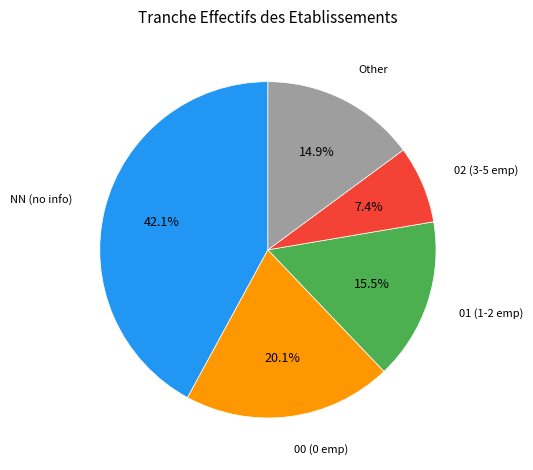

How much of the chart is everything except 01 (1-2 emp)?

84.5%